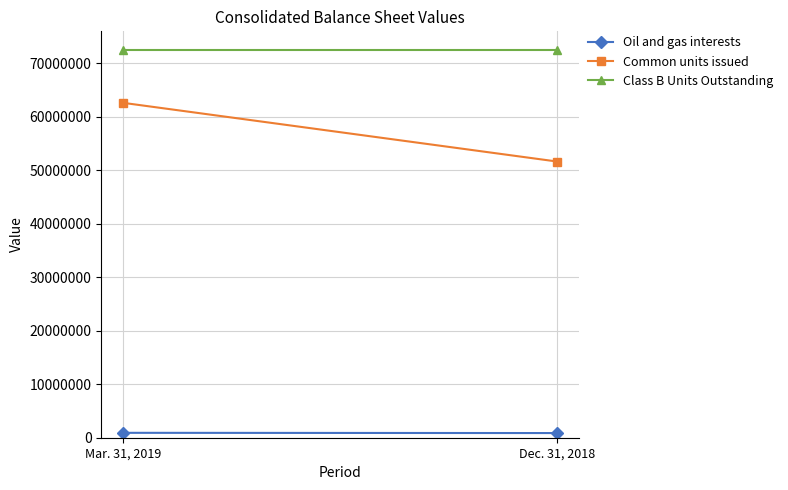

At Mar. 31, 2019, list the series in order from largest to smallest.

Class B Units Outstanding, Common units issued, Oil and gas interests